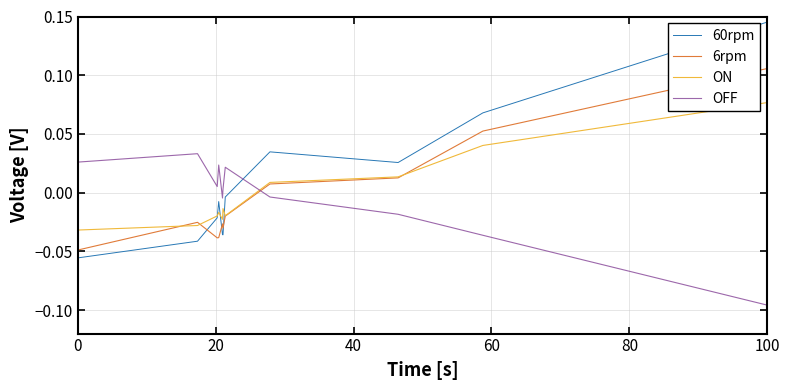

List the series in order of their peak value, highest first.

60rpm, 6rpm, ON, OFF